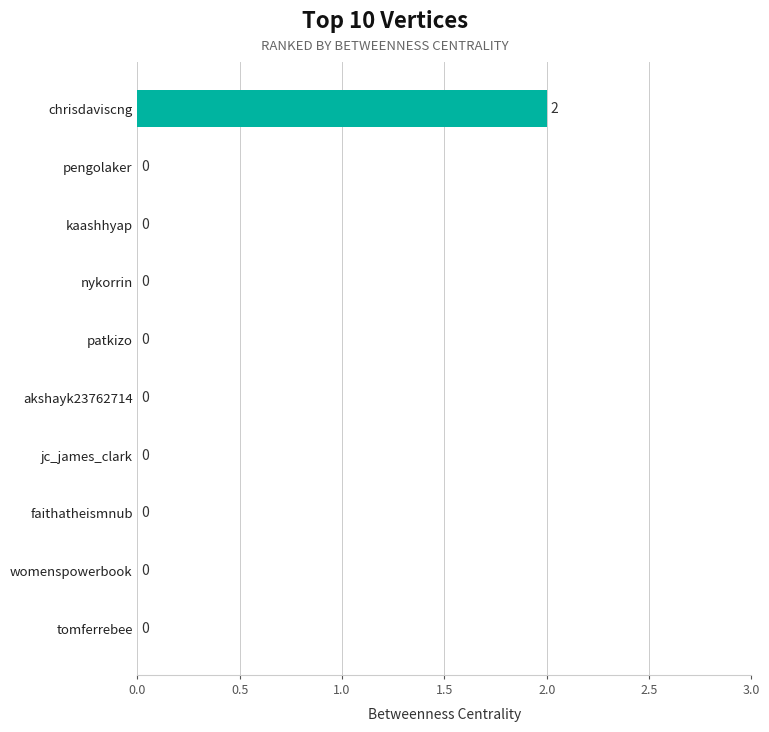

True or false: the data shows 1 at faithatheismnub.

False